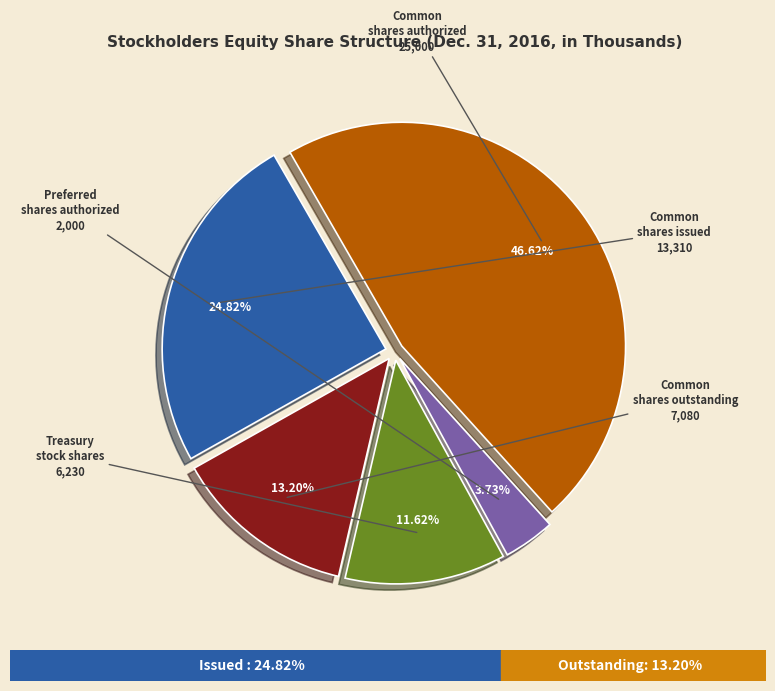

Is there a majority slice in this chart?

No